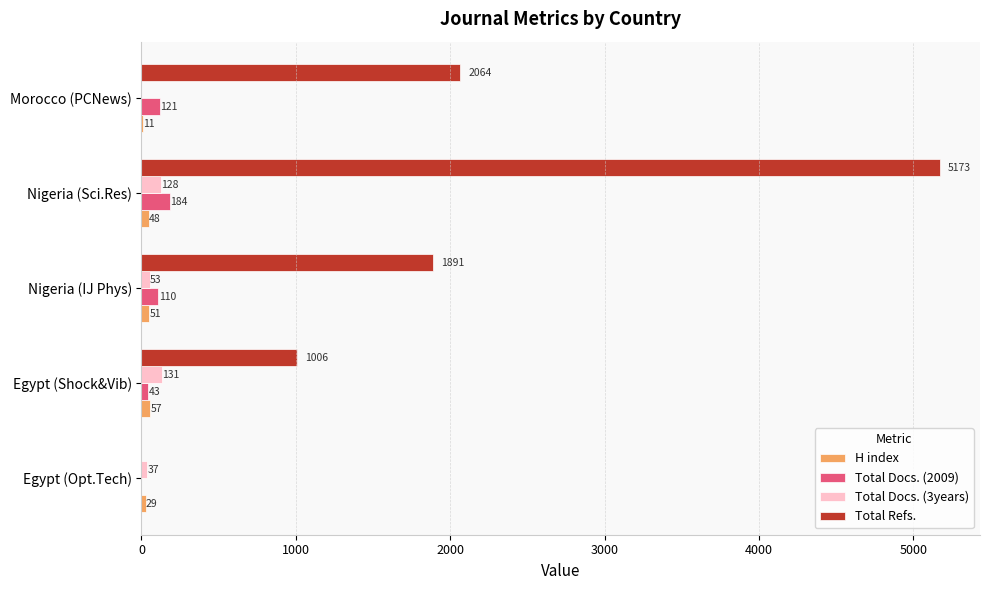

Which series has the widest spread of values?

Total Refs.